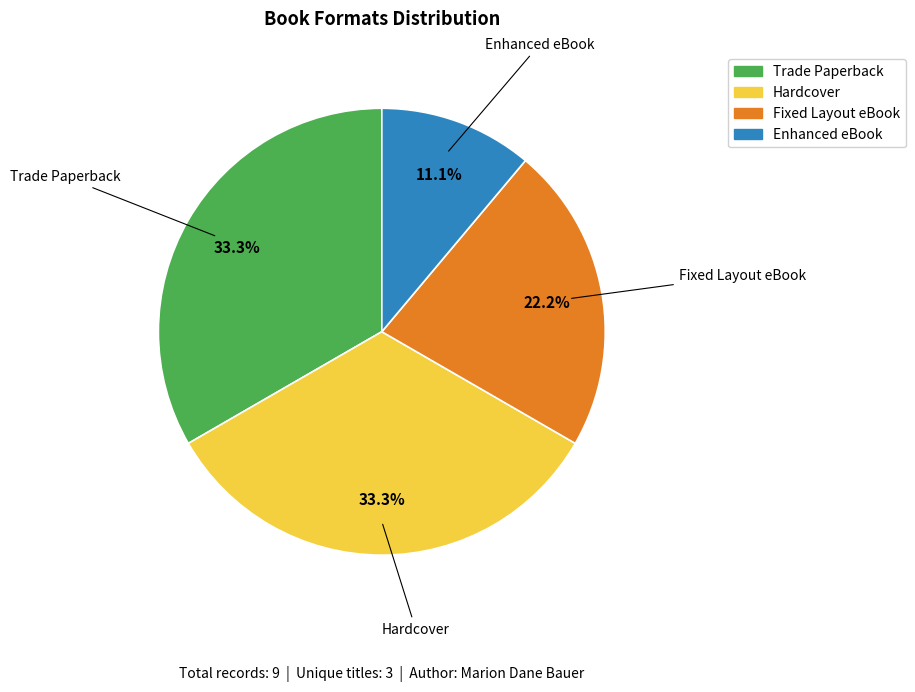

The Trade Paperback slice represents 27% of the pie. True or false?

False